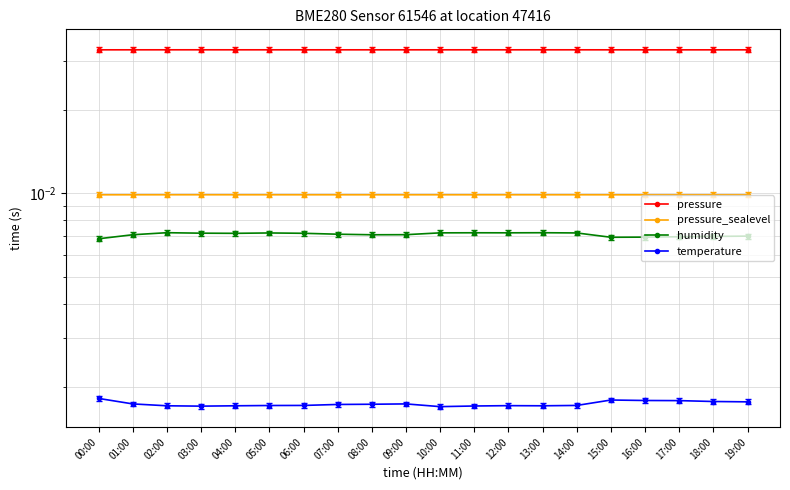

True or false: humidity and pressure_sealevel cross at least once.

False